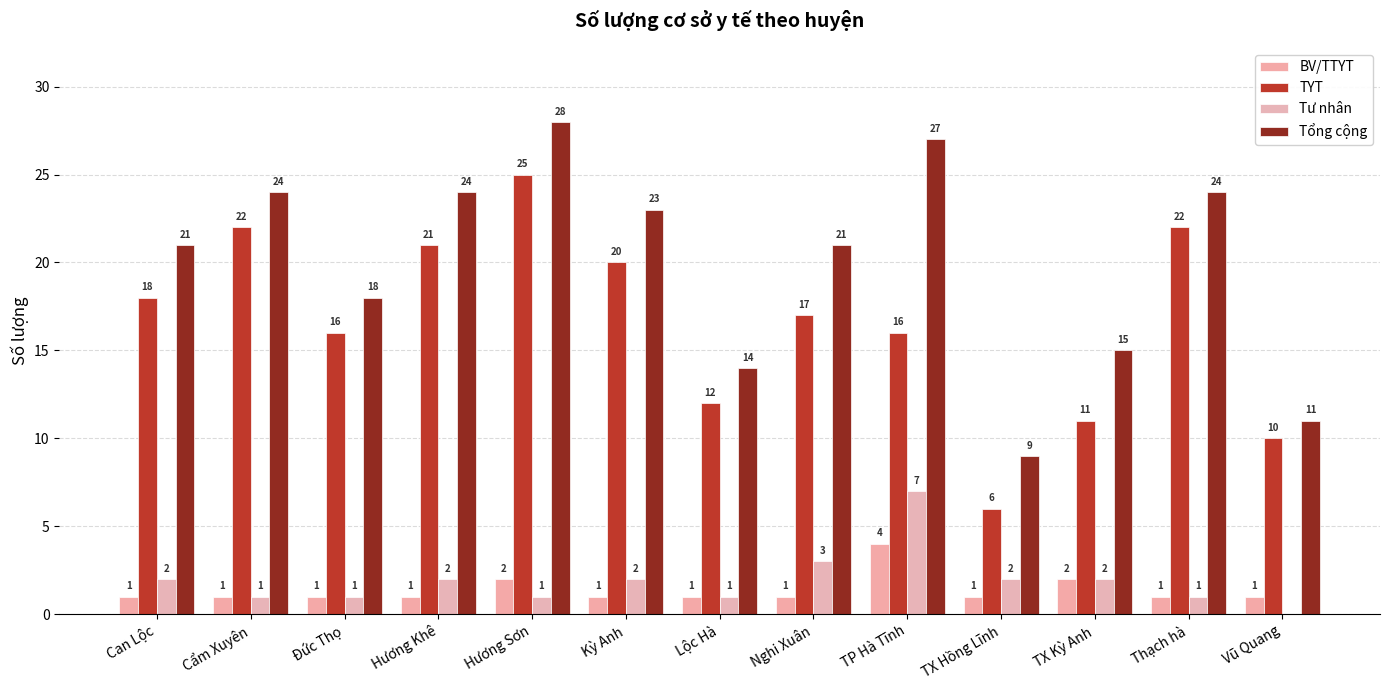

Where is Tổng cộng nearest to the value 18?

Đức Thọ